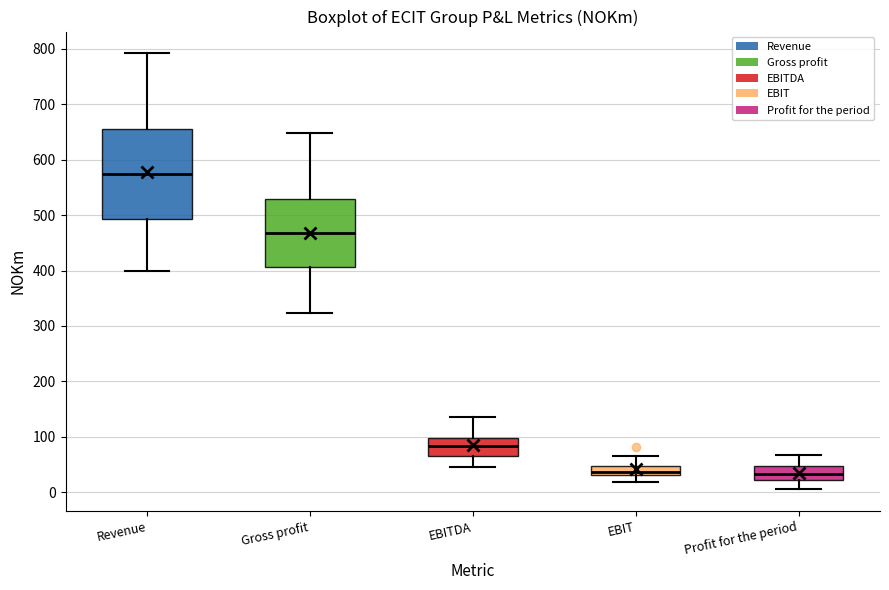

Which box has the highest median line?

Revenue